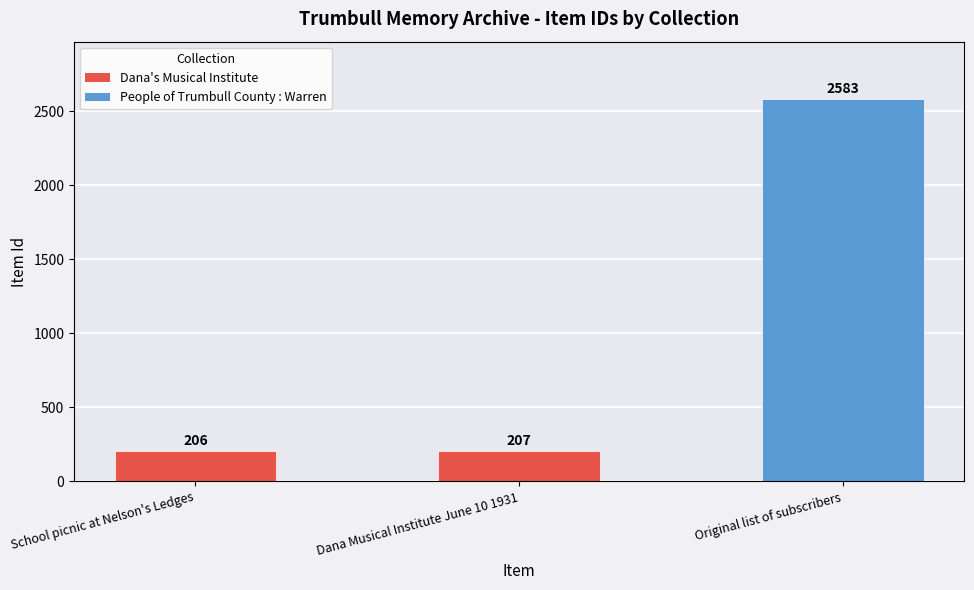

What is the difference between the second highest and minimum values?

1